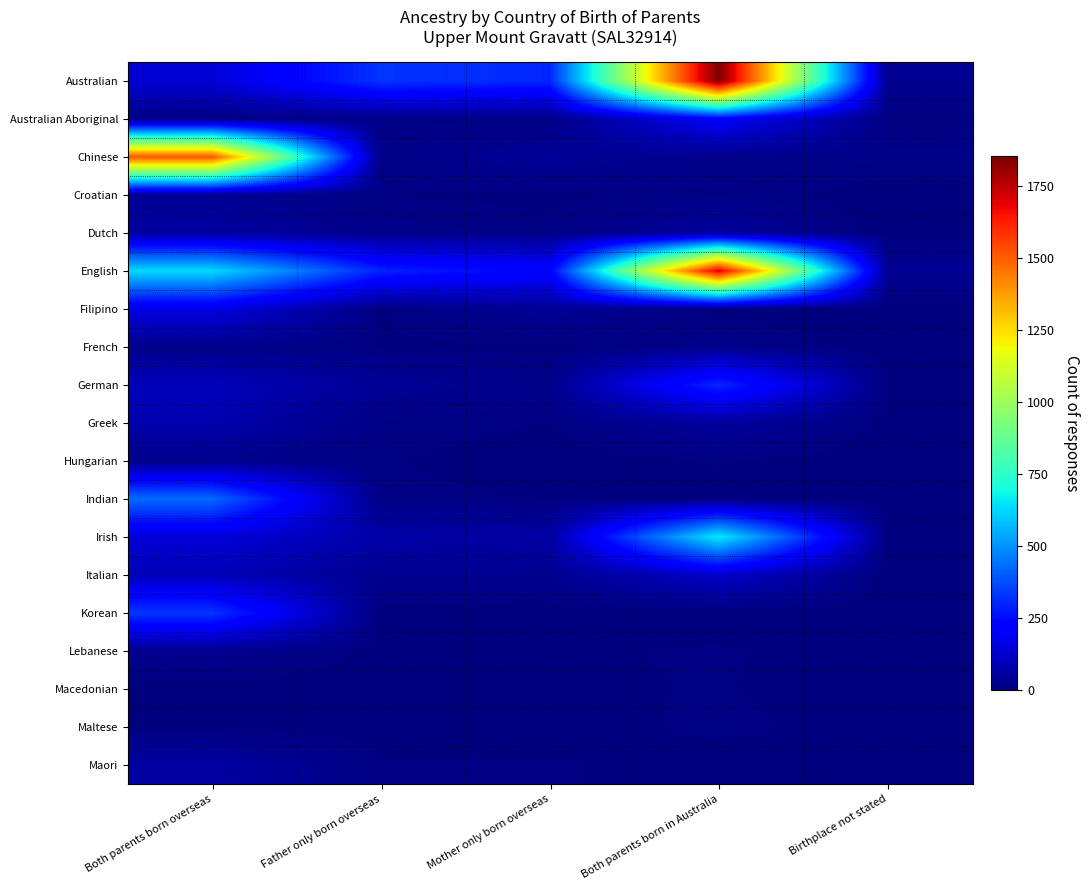

Reading right to left, extract all data points from this chart.

Australian: Birthplace not stated=29	Both parents born in Australia=1854	Mother only born overseas=303	Father only born overseas=328	Both parents born overseas=143
Australian Aboriginal: Birthplace not stated=6	Both parents born in Australia=209	Mother only born overseas=12	Father only born overseas=13	Both parents born overseas=9
Chinese: Birthplace not stated=17	Both parents born in Australia=20	Mother only born overseas=41	Father only born overseas=18	Both parents born overseas=1517
Croatian: Birthplace not stated=0	Both parents born in Australia=14	Mother only born overseas=4	Father only born overseas=7	Both parents born overseas=35
Dutch: Birthplace not stated=0	Both parents born in Australia=50	Mother only born overseas=11	Father only born overseas=20	Both parents born overseas=56
English: Birthplace not stated=37	Both parents born in Australia=1706	Mother only born overseas=228	Father only born overseas=294	Both parents born overseas=632
Filipino: Birthplace not stated=0	Both parents born in Australia=4	Mother only born overseas=38	Father only born overseas=6	Both parents born overseas=167
French: Birthplace not stated=0	Both parents born in Australia=18	Mother only born overseas=3	Father only born overseas=6	Both parents born overseas=17
German: Birthplace not stated=4	Both parents born in Australia=305	Mother only born overseas=21	Father only born overseas=38	Both parents born overseas=101
Greek: Birthplace not stated=3	Both parents born in Australia=49	Mother only born overseas=7	Father only born overseas=13	Both parents born overseas=79
Hungarian: Birthplace not stated=0	Both parents born in Australia=8	Mother only born overseas=0	Father only born overseas=8	Both parents born overseas=22
Indian: Birthplace not stated=0	Both parents born in Australia=5	Mother only born overseas=6	Father only born overseas=12	Both parents born overseas=428
Irish: Birthplace not stated=5	Both parents born in Australia=662	Mother only born overseas=60	Father only born overseas=68	Both parents born overseas=147
Italian: Birthplace not stated=0	Both parents born in Australia=123	Mother only born overseas=29	Father only born overseas=31	Both parents born overseas=92
Korean: Birthplace not stated=0	Both parents born in Australia=0	Mother only born overseas=0	Father only born overseas=0	Both parents born overseas=332
Lebanese: Birthplace not stated=0	Both parents born in Australia=9	Mother only born overseas=5	Father only born overseas=4	Both parents born overseas=26
Macedonian: Birthplace not stated=0	Both parents born in Australia=8	Mother only born overseas=5	Father only born overseas=0	Both parents born overseas=4
Maltese: Birthplace not stated=0	Both parents born in Australia=11	Mother only born overseas=0	Father only born overseas=0	Both parents born overseas=4
Maori: Birthplace not stated=0	Both parents born in Australia=0	Mother only born overseas=9	Father only born overseas=9	Both parents born overseas=60